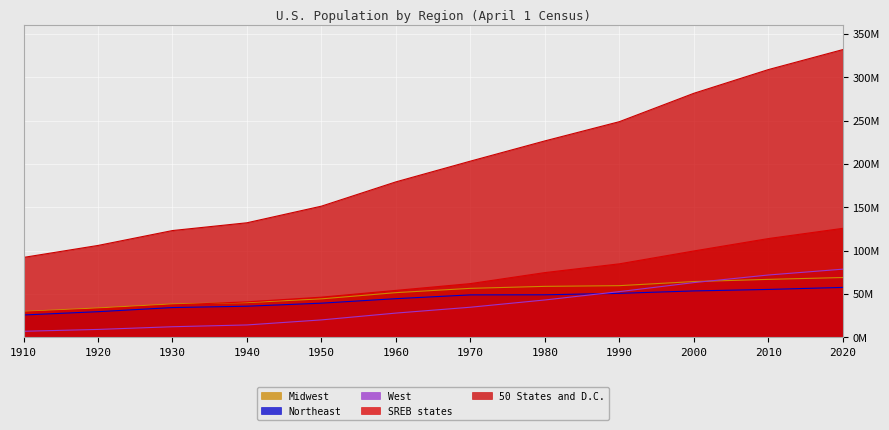

What is the maximum value for 50 States and D.C.?

331797979